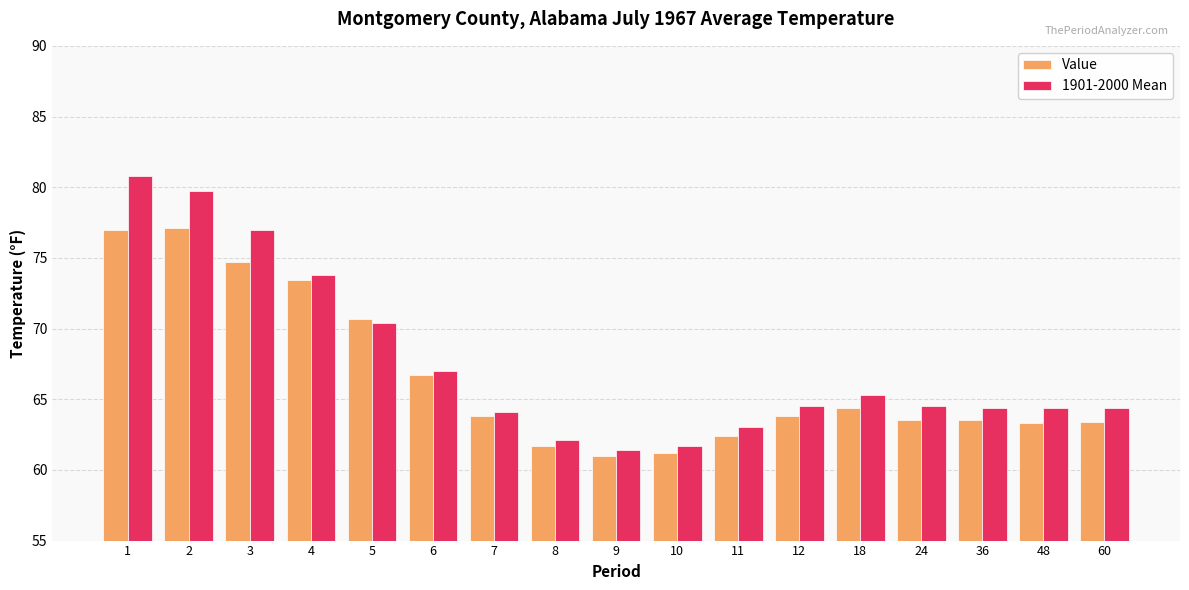

What is the minimum value shown in the chart?

61.0